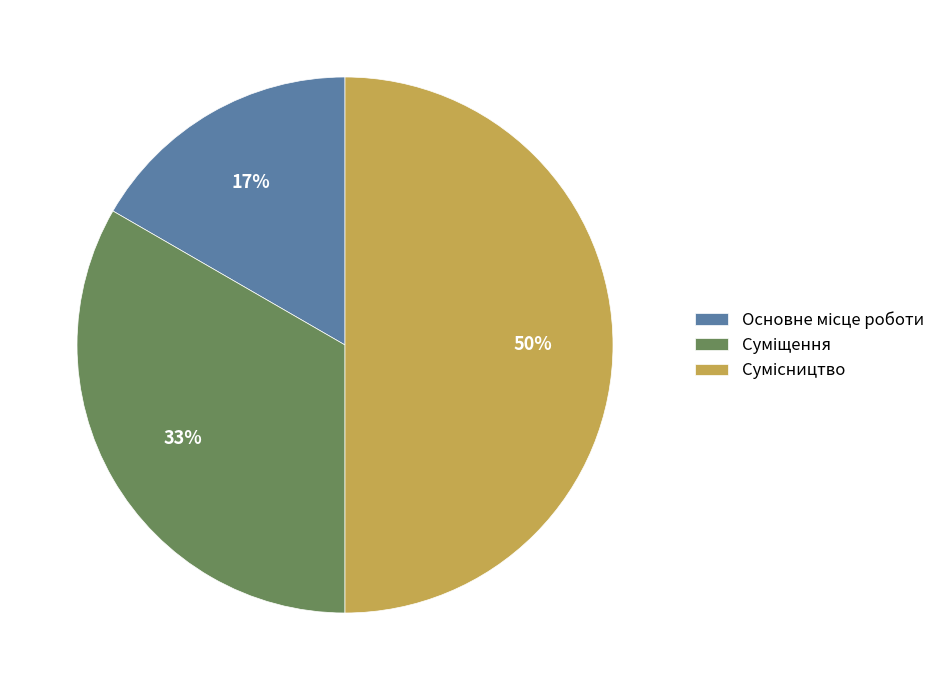

How many segments does this pie chart have?

3